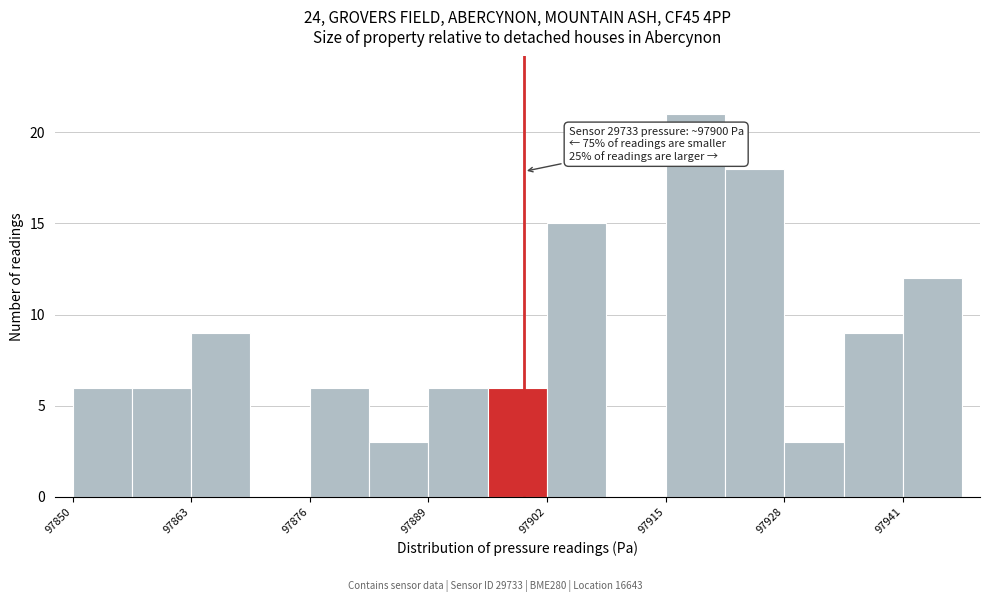

Read against the x-axis, roughly where is the centre of the tallest bar?

97918